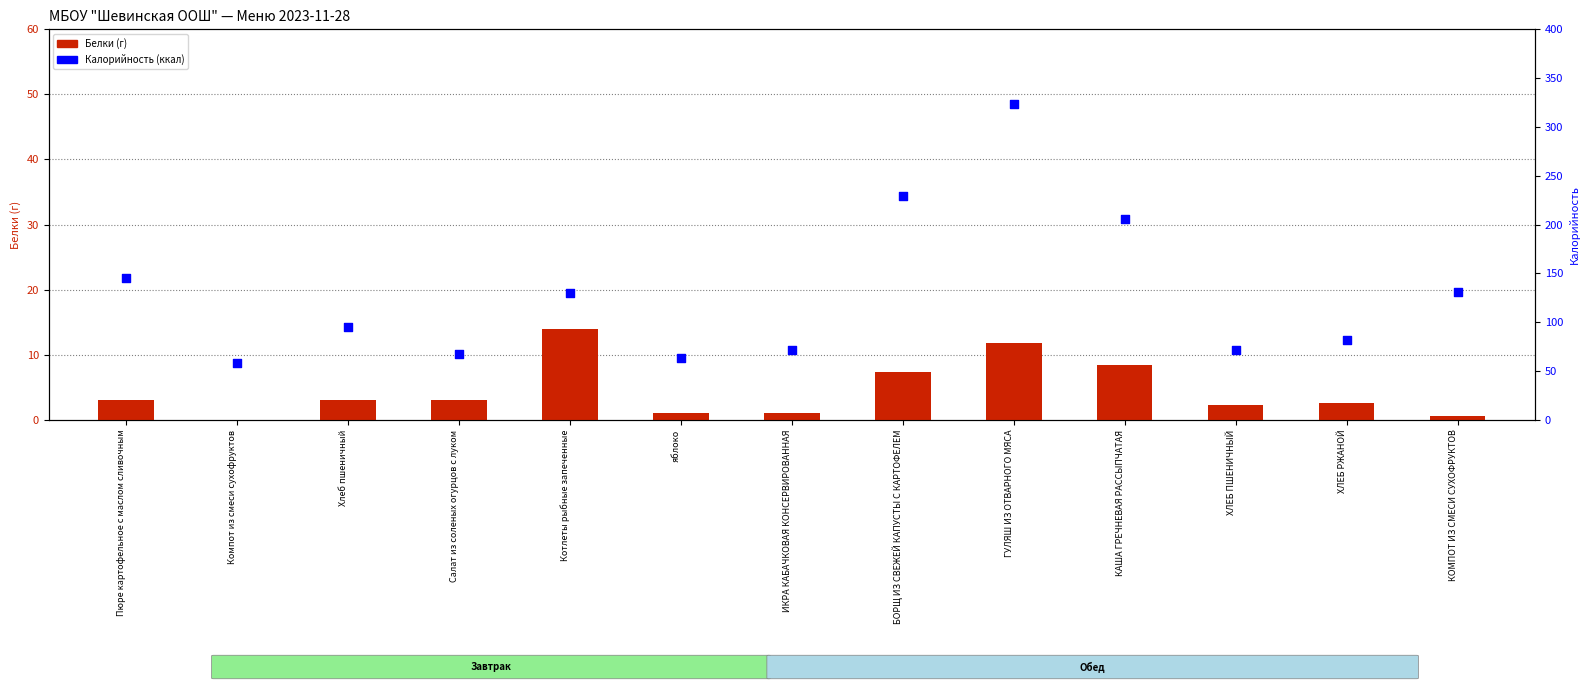

Which series contains the lowest Y value?

Белки